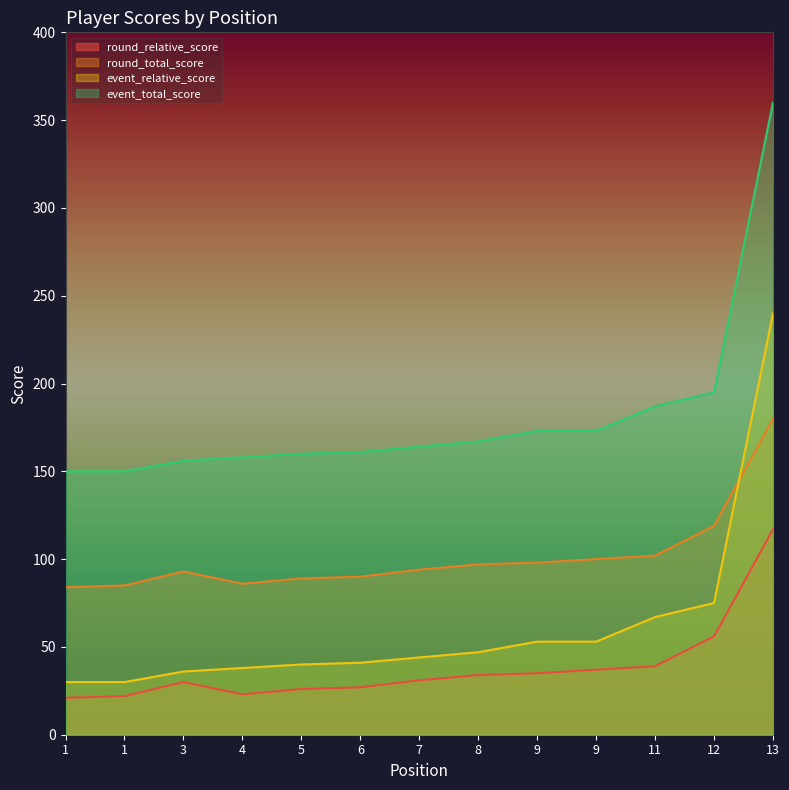

List the series in order of their peak value, highest first.

event_total_score, event_relative_score, round_total_score, round_relative_score